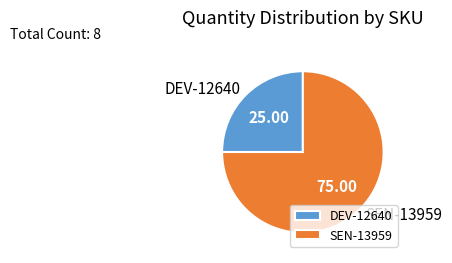

Is the sum of DEV-12640 and SEN-13959 greater than half?

Yes